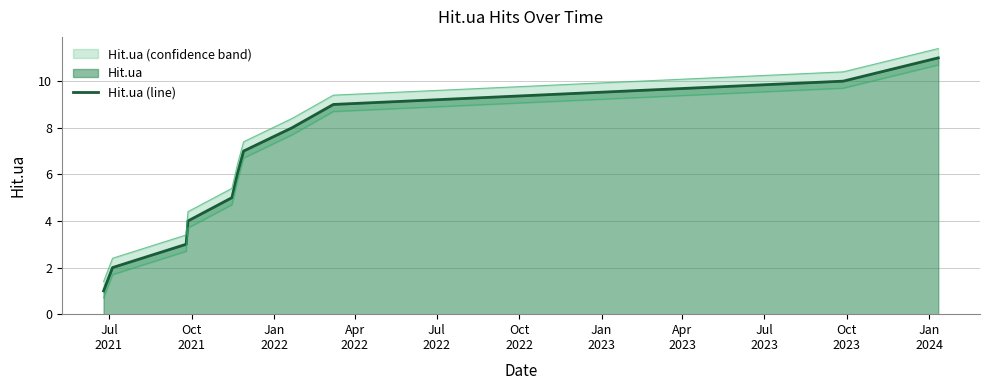

True or false: there are more than 0 points higher than both neighbors.

False